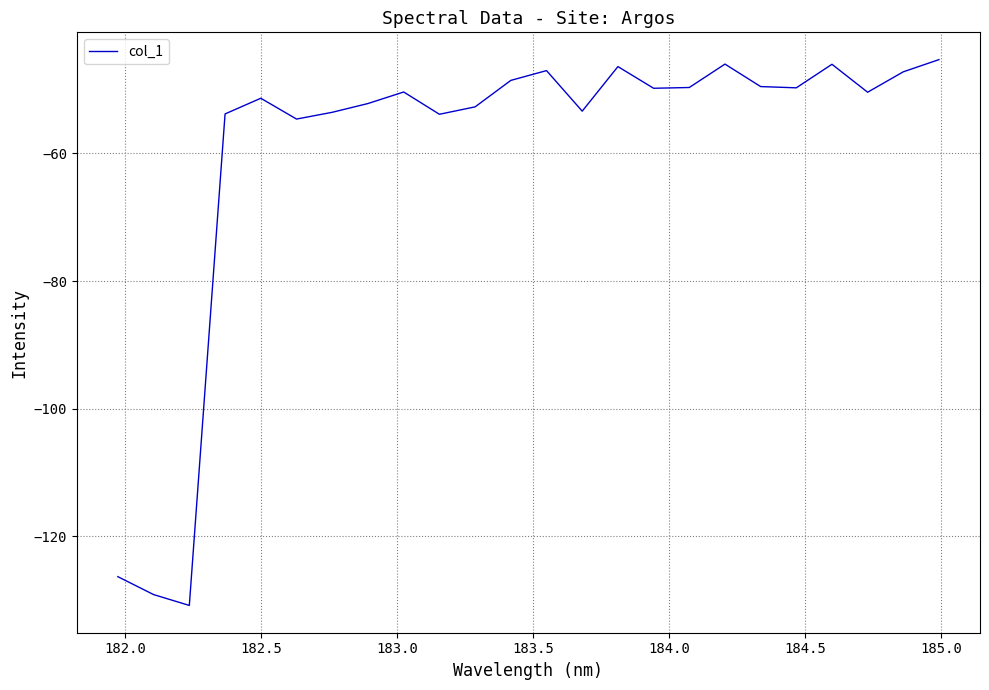

What is the greatest value displayed?

-45.3